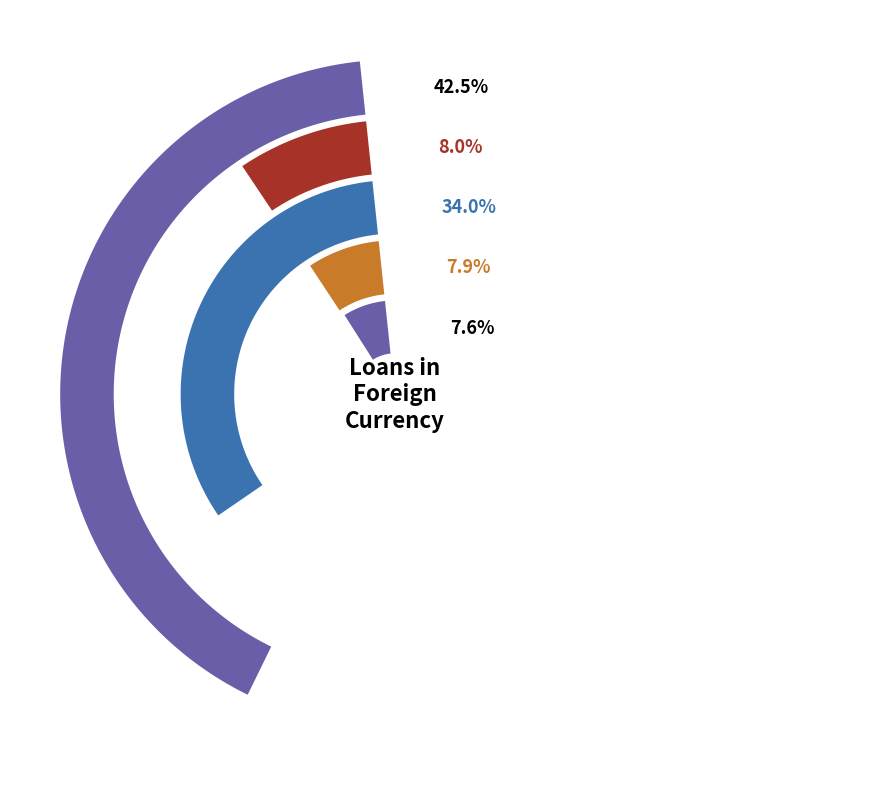

How many slices are in this pie chart?

5